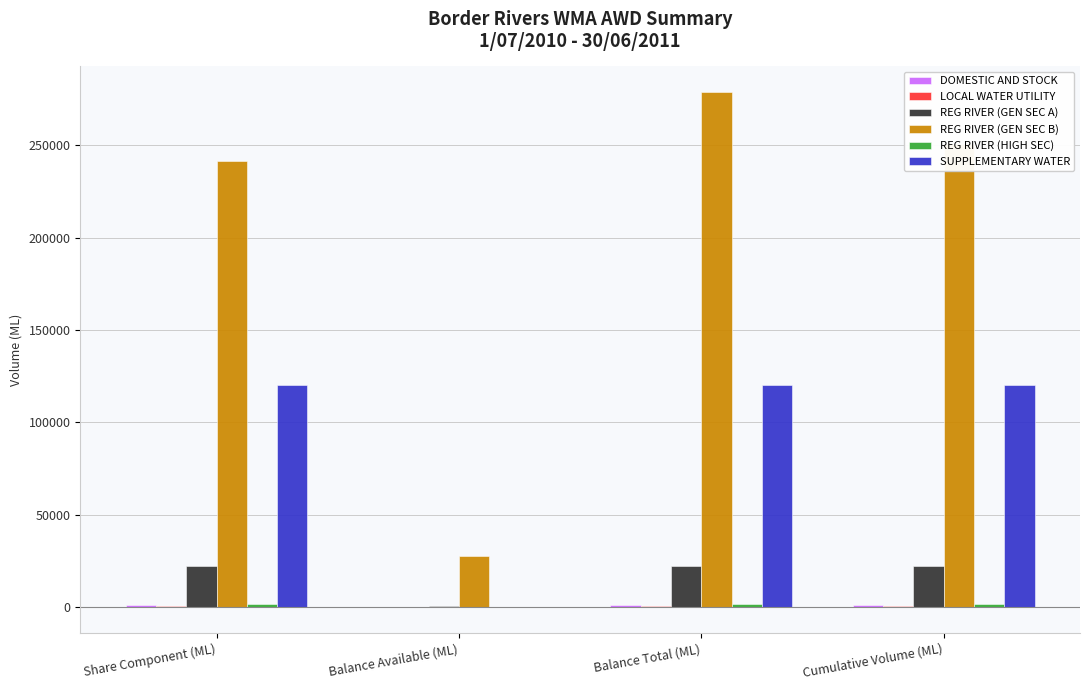

Is it true that REG RIVER (GEN SEC A) equals 22020 at Cumulative Volume (ML)?

True